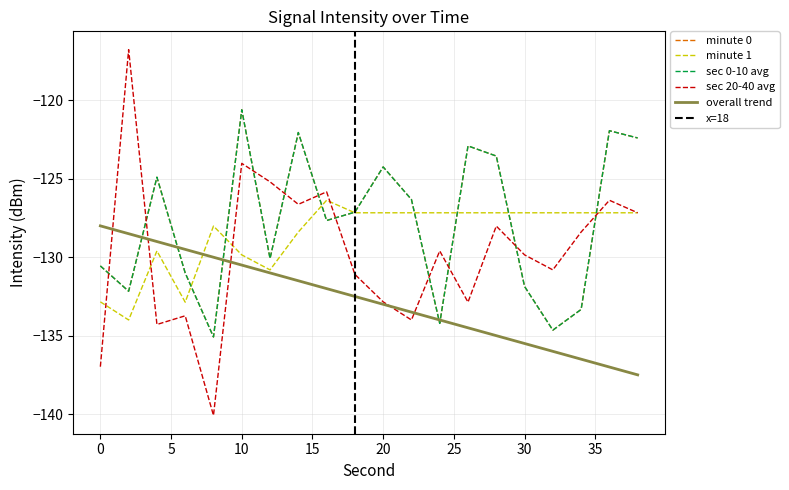

Reading right to left, extract all data points from this chart.

minute 0: -122.4	-121.9	-133.3	-134.6	-131.9	-123.5	-122.9	-134.2	-126.3	-124.2	-127.1	-127.7	-122.0	-130.1	-120.6	-135.1	-131.0	-124.9	-132.2	-130.6
minute 1: -127.2	-127.2	-127.2	-127.2	-127.2	-127.2	-127.2	-127.2	-127.2	-127.2	-127.2	-126.4	-128.4	-130.8	-129.8	-128.0	-132.9	-129.6	-134.0	-132.8
sec 0-10 avg: -122.4	-121.9	-133.3	-134.6	-131.9	-123.5	-122.9	-134.2	-126.3	-124.2	-127.1	-127.7	-122.0	-130.1	-120.6	-135.1	-131.0	-124.9	-132.2	-130.6
sec 20-40 avg: -127.2	-126.4	-128.4	-130.8	-129.8	-128.0	-132.9	-129.6	-134.0	-132.8	-131.1	-125.8	-126.6	-125.2	-124.0	-140.1	-133.7	-134.3	-116.8	-137.0
overall trend: -137.5	-137.0	-136.5	-136.0	-135.5	-135.0	-134.5	-134.0	-133.5	-133.0	-132.5	-132.0	-131.5	-131.0	-130.5	-130.0	-129.5	-129.0	-128.5	-128.0